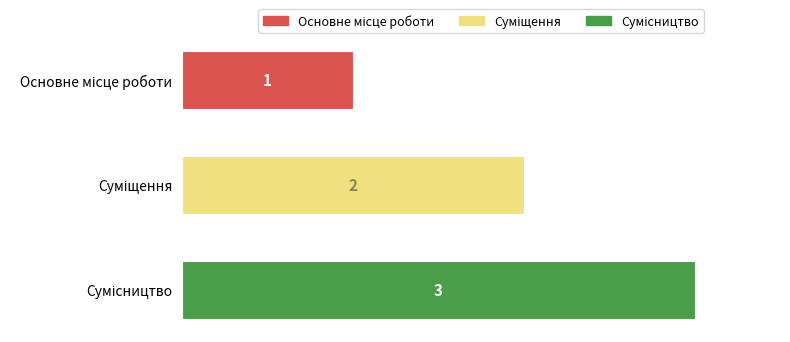

What is the greatest value displayed?

3